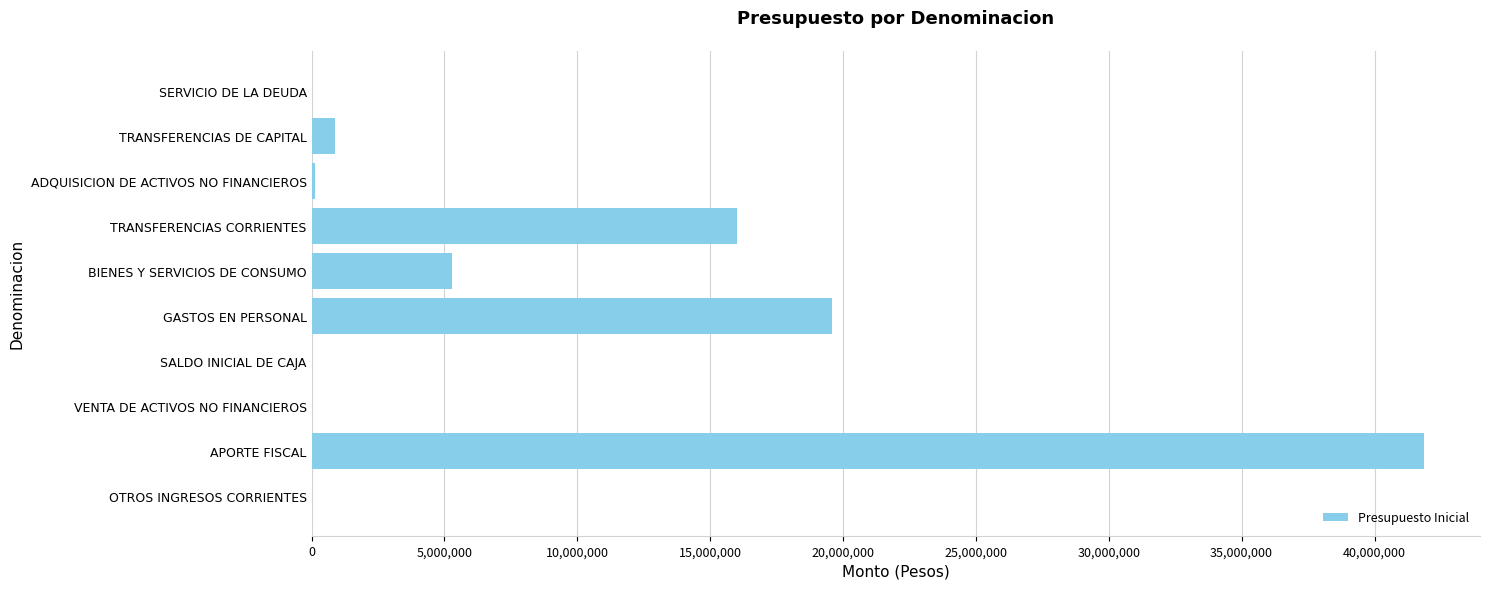

Between TRANSFERENCIAS CORRIENTES and SALDO INICIAL DE CAJA, which is larger?

TRANSFERENCIAS CORRIENTES